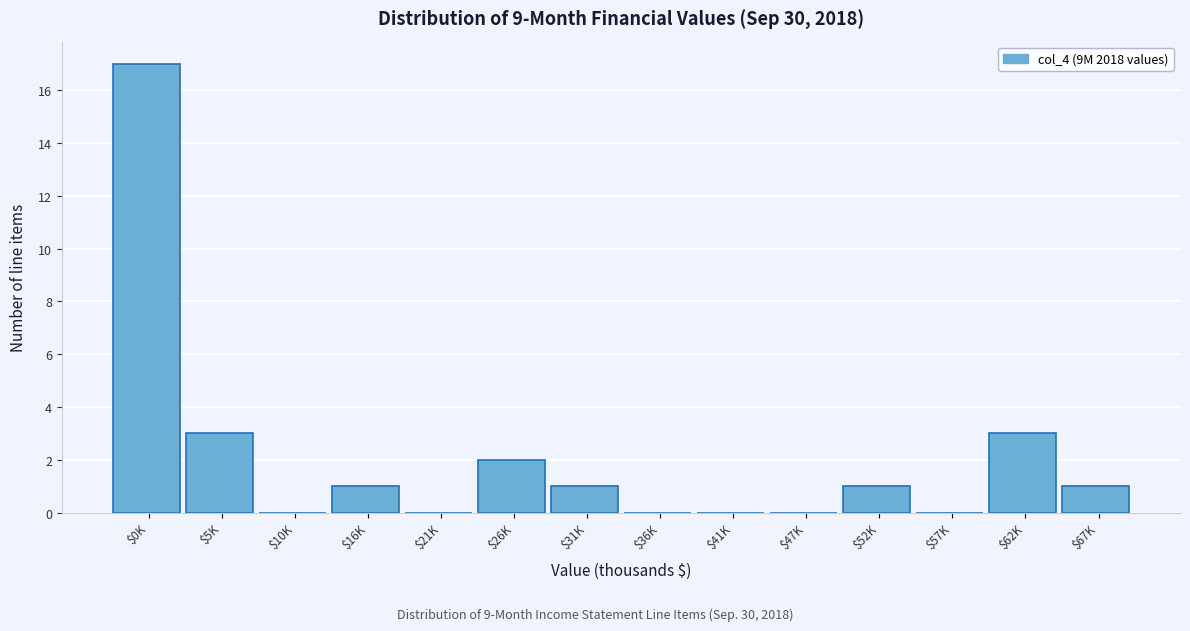

True or false: the data shows 1 at $62K.

False